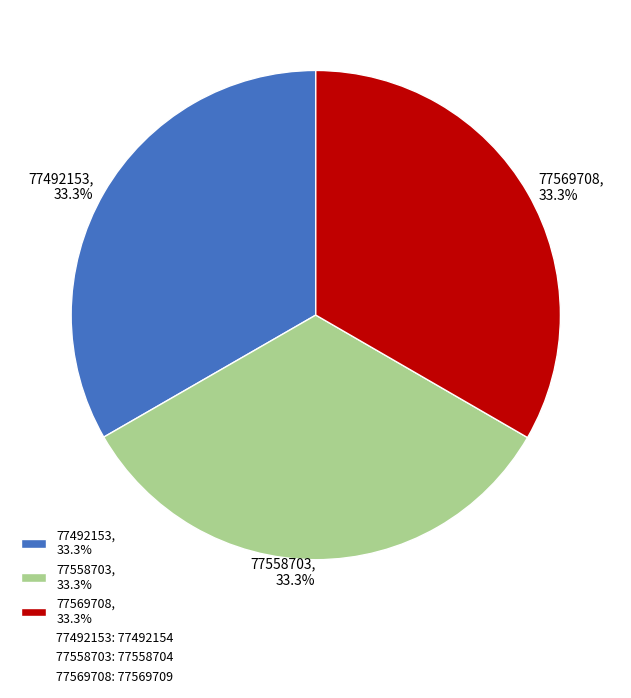

Is there a majority slice in this chart?

No